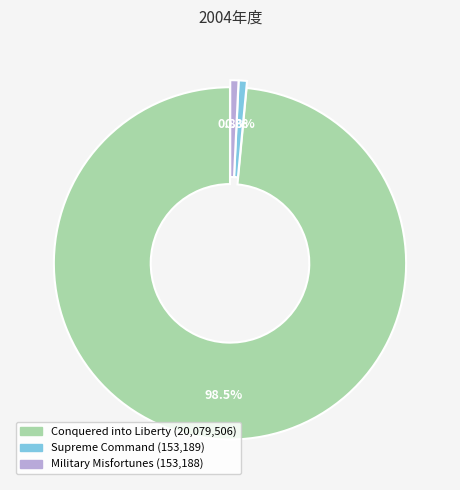

What percentage is the Military Misfortunes slice, to the nearest percent?

1%